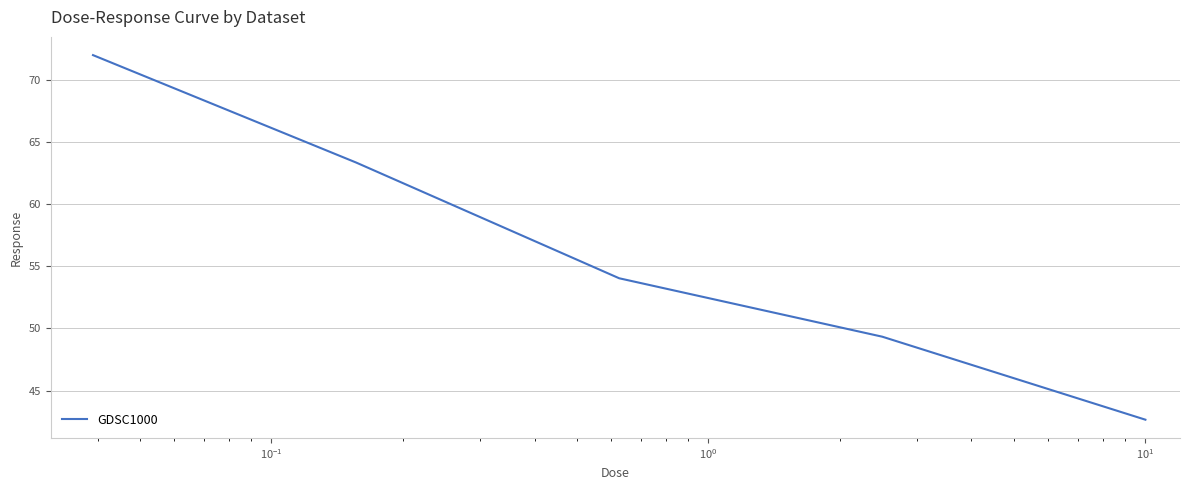

True or false: there are more than 2 points higher than both neighbors.

False